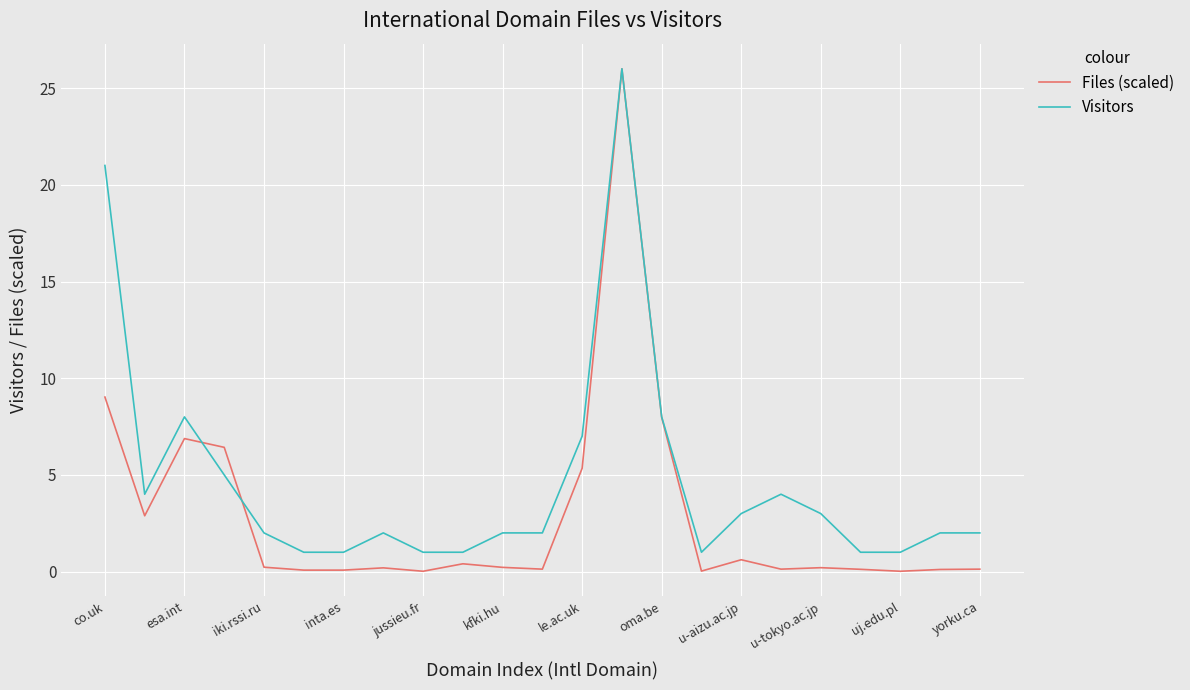

Which series has the largest range (max minus min)?

Files (scaled)